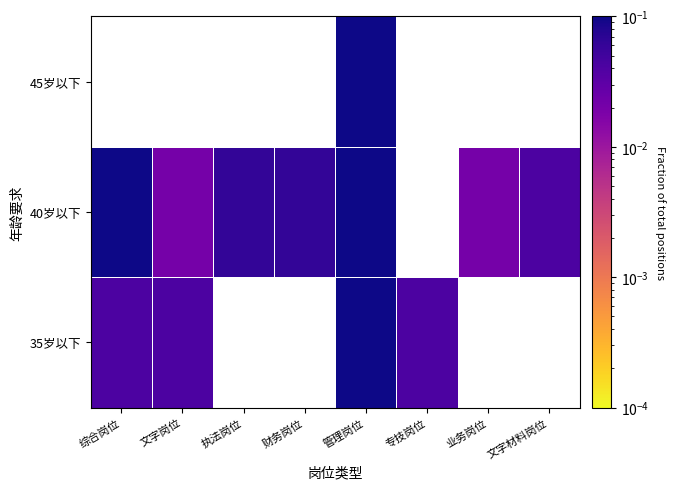

Which category has the lowest value in the 40岁以下 series?

文字岗位